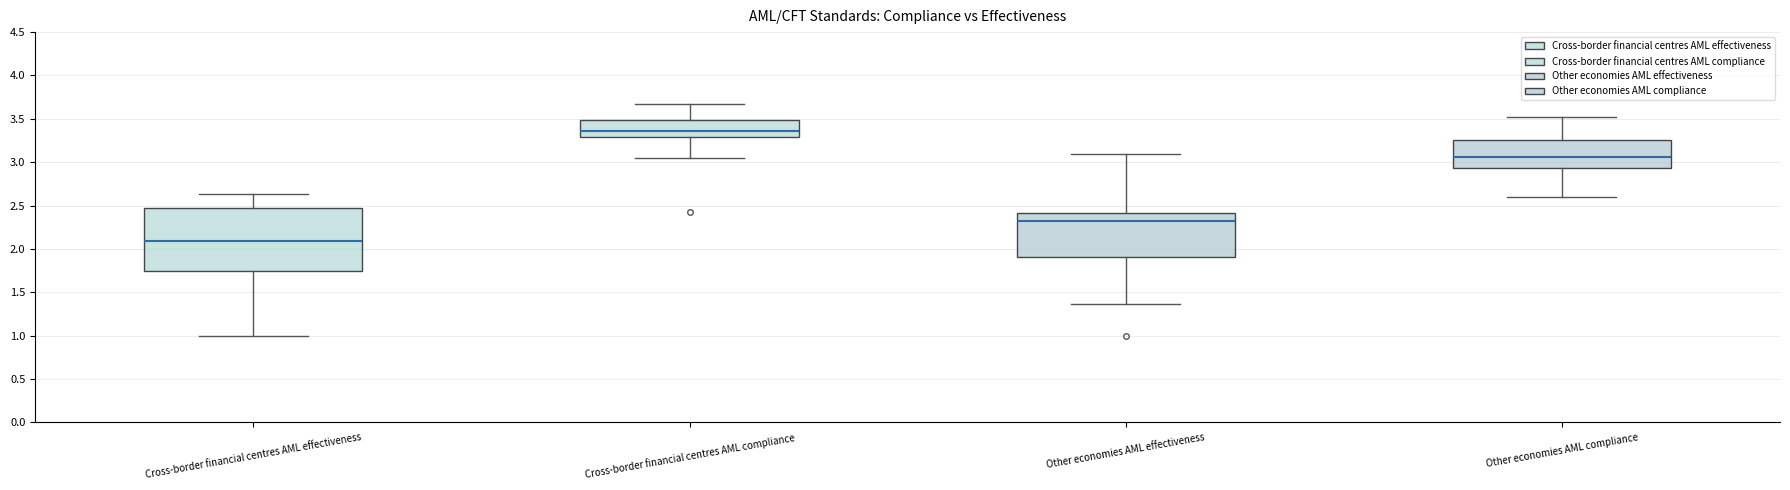

Comparing the boxes themselves (not the whiskers), which one is the tallest?

Cross-border financial centres AML effectiveness